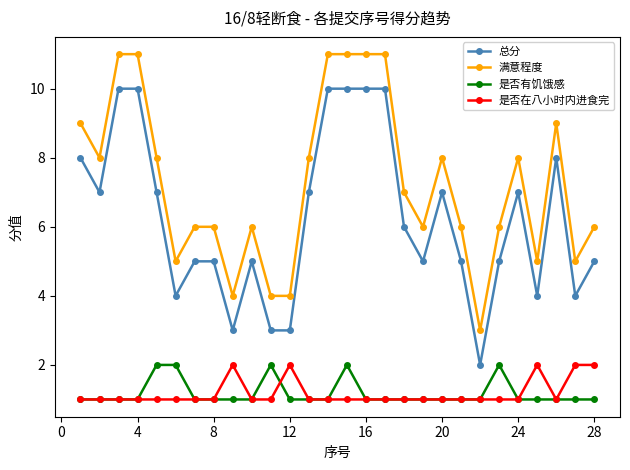

What is the maximum value shown in the chart?

11